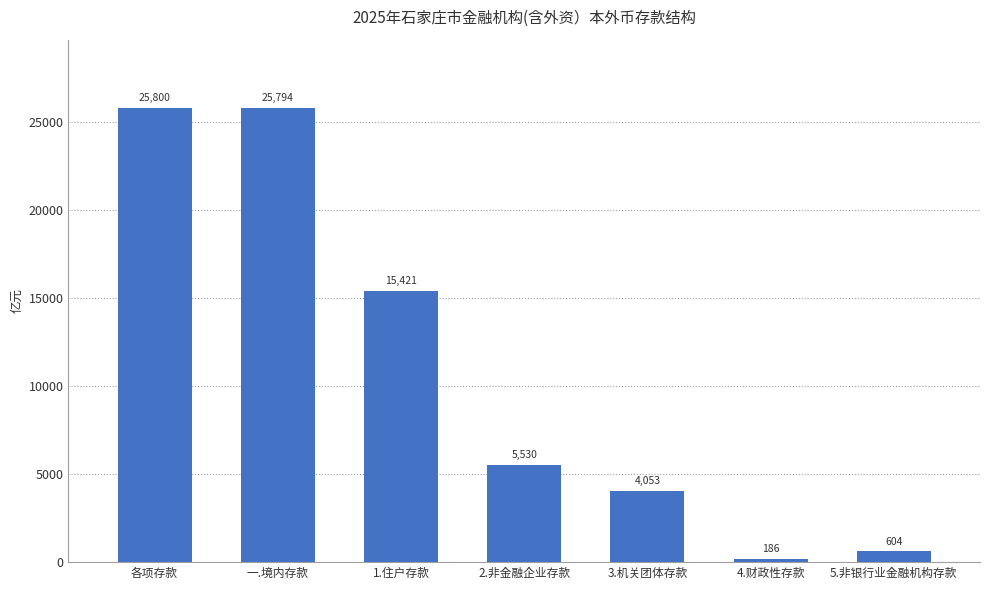

Does the chart contain any negative values?

No